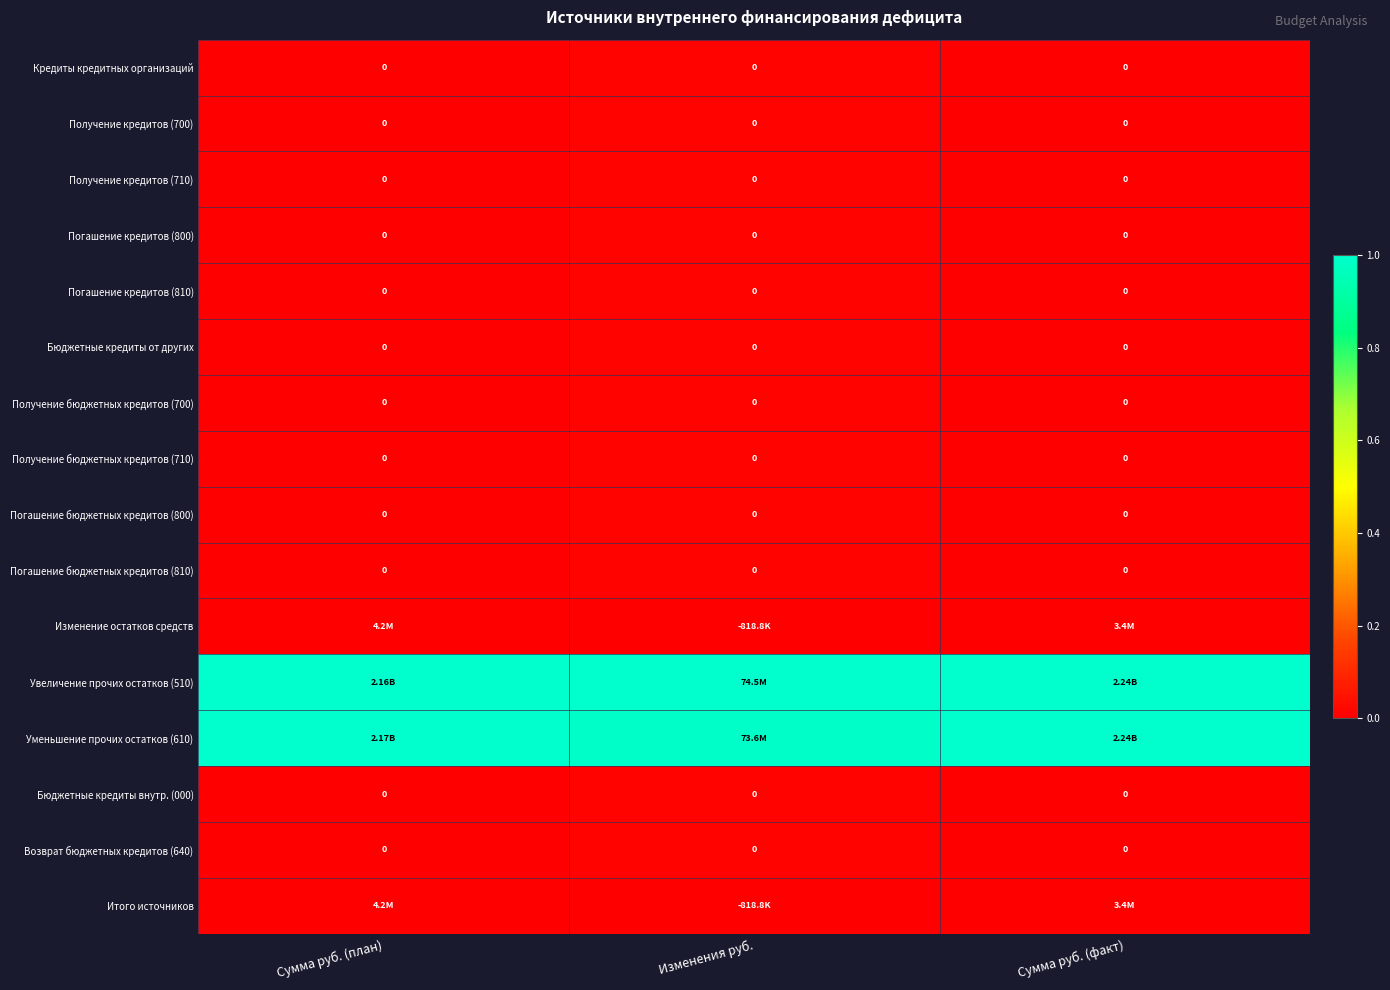

Which series has the largest total across all categories?

Увеличение прочих остатков (510)